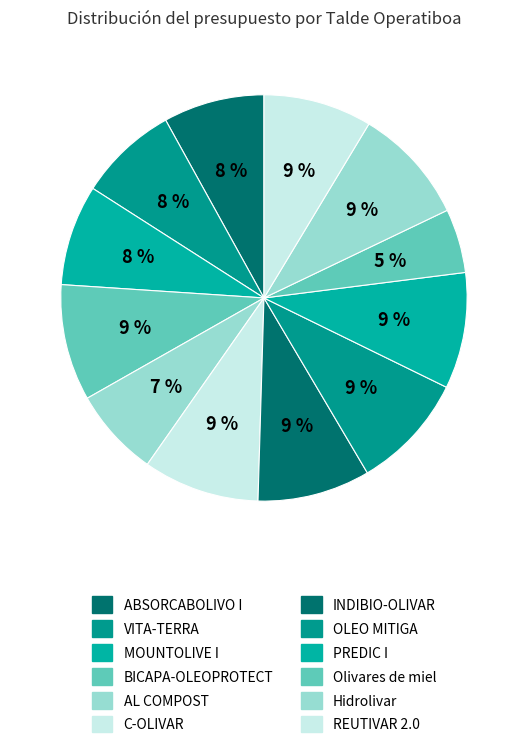

Do BICAPA-OLEOPROTECT and Hidrolivar together represent more than half of the pie?

No